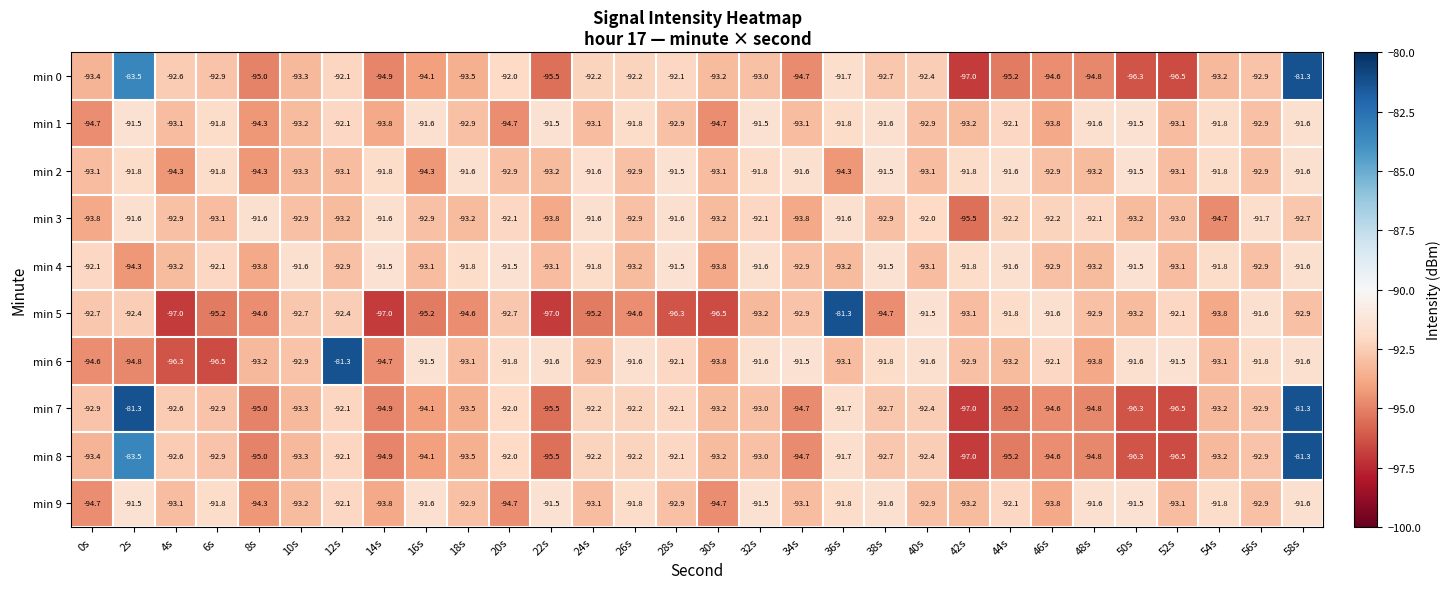

What is the maximum value for min 7?

-81.3